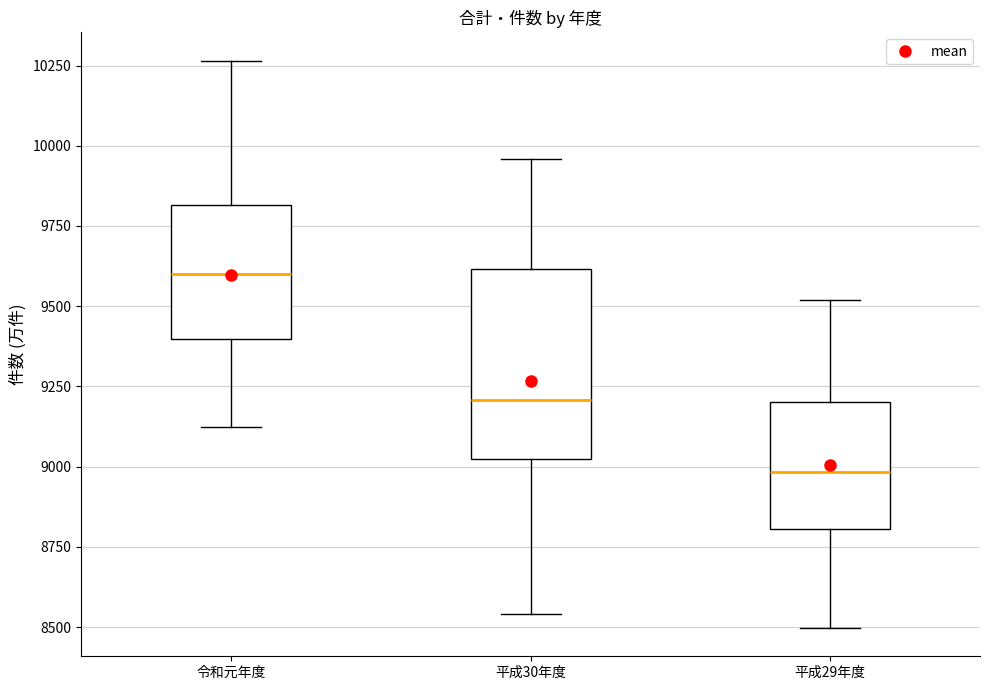

Comparing the boxes themselves (not the whiskers), which one is the tallest?

平成30年度